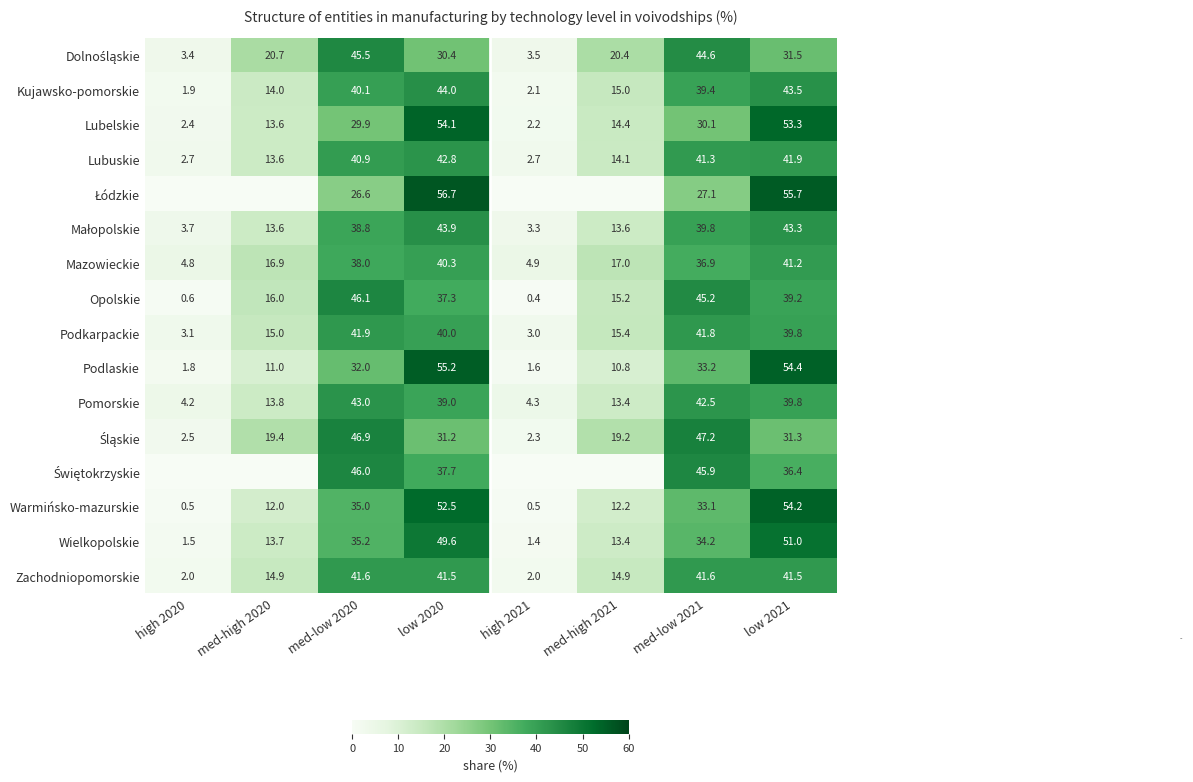

What is the difference between the Warmińsko-mazurskie values at low 2021 and med-low 2021?

21.1